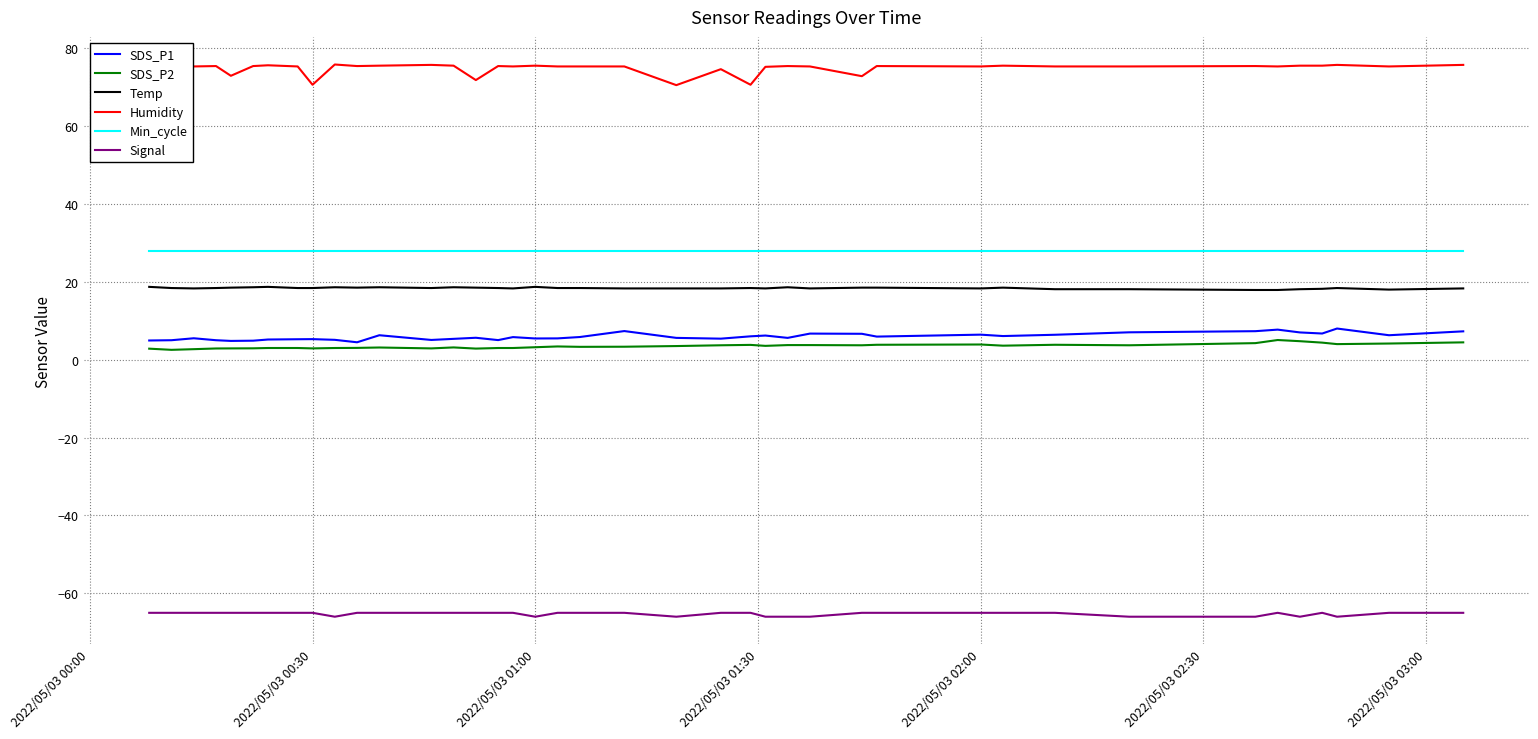

List the series in order of their peak value, highest first.

Humidity, Min_cycle, Temp, SDS_P1, SDS_P2, Signal